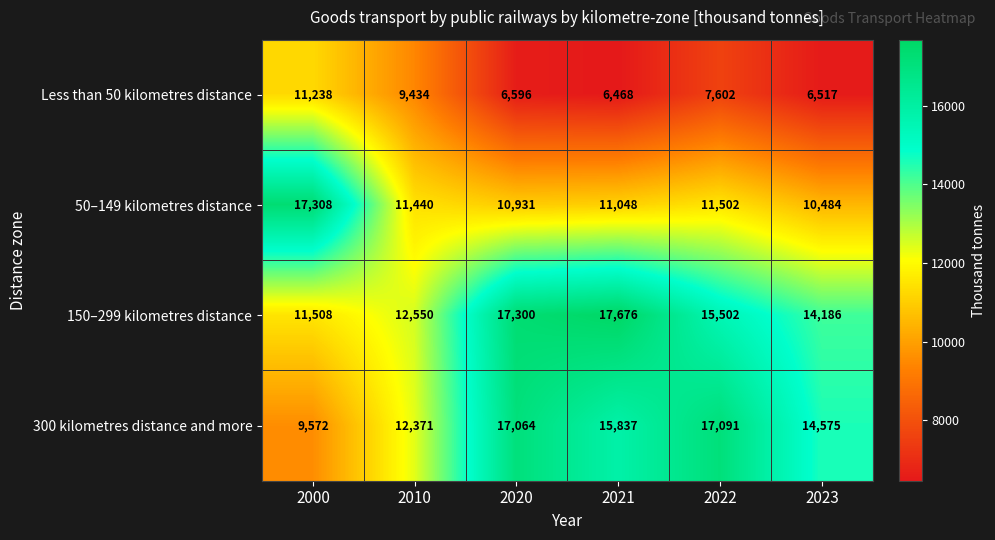

At which category is the sum across all series the highest?

2020